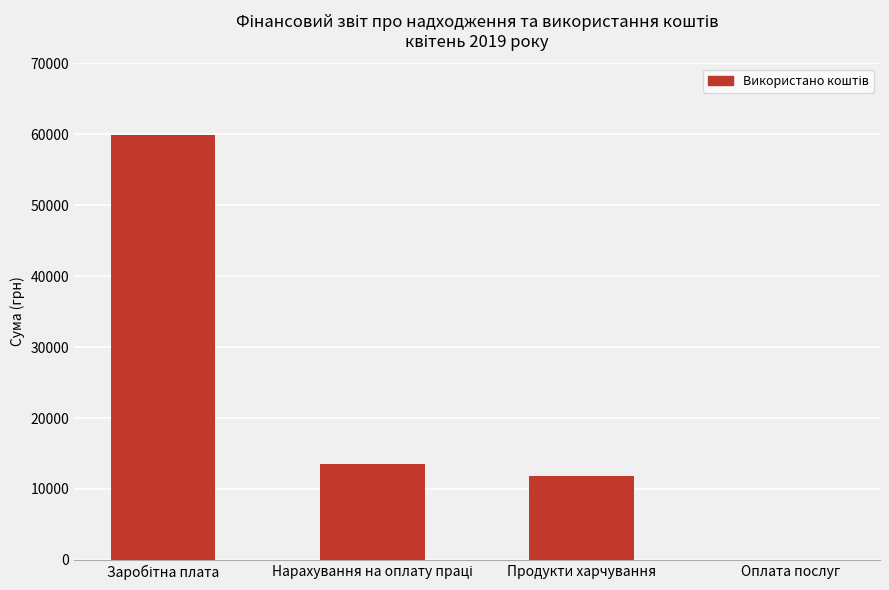

How many categories are shown in the chart?

4